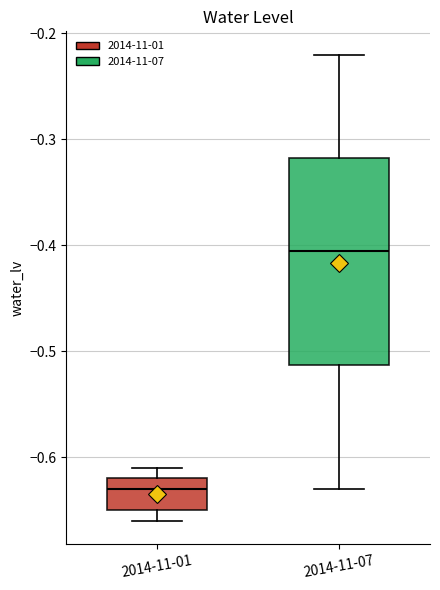

Where does the upper whisker of the box for 2014-11-07 end on the y-axis? The values are not printed on the chart, so give them approximately, as read against the axis.

-0.22